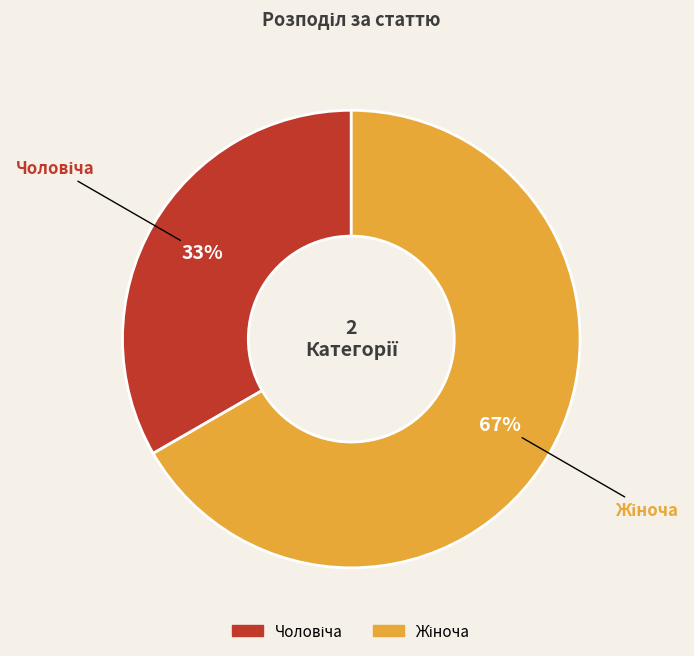

Is there any slice that represents more than half of the pie?

Yes